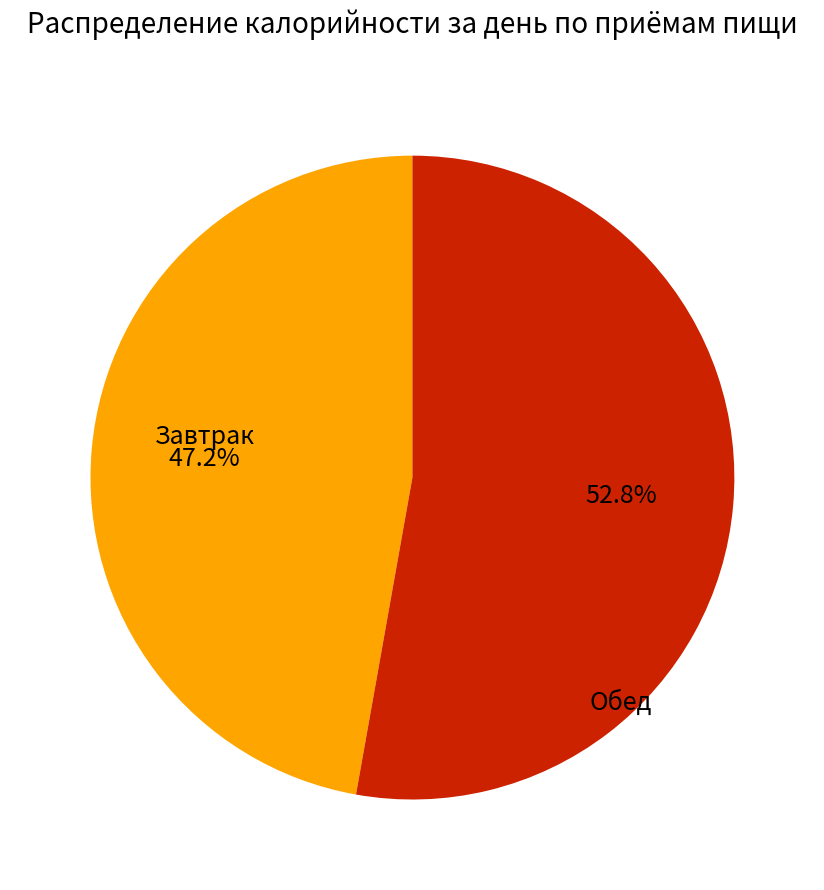

How many segments does this pie chart have?

2